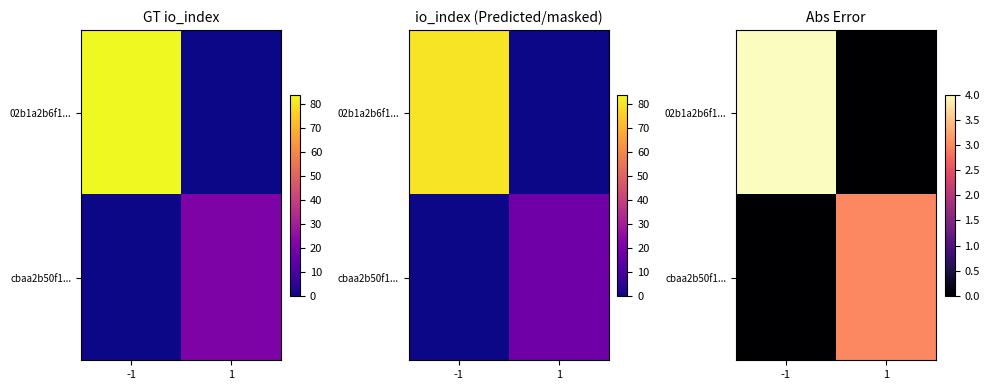

How many distinct data groups are displayed?

2